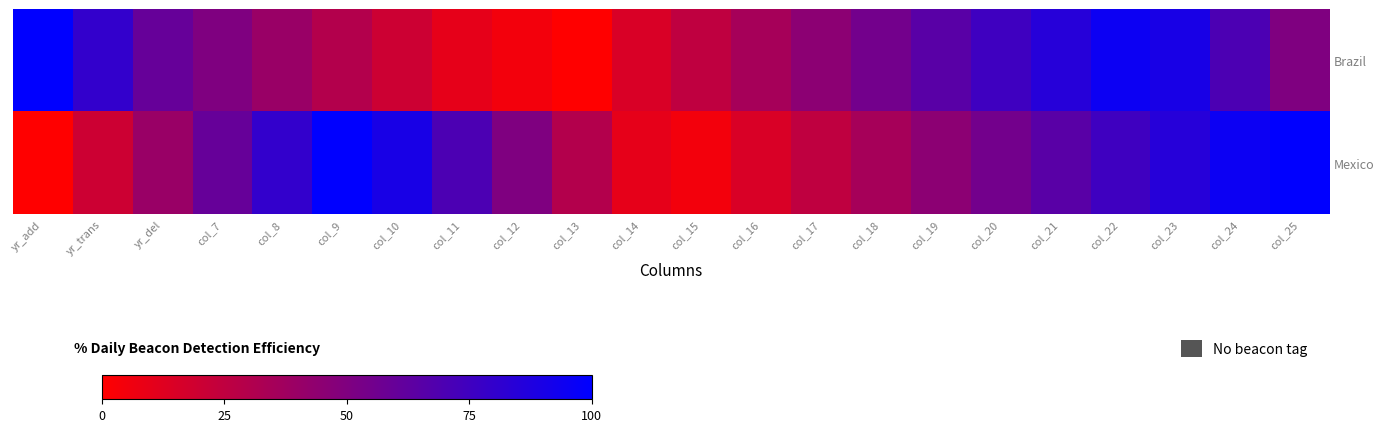

Which series has the widest spread of values?

Brazil